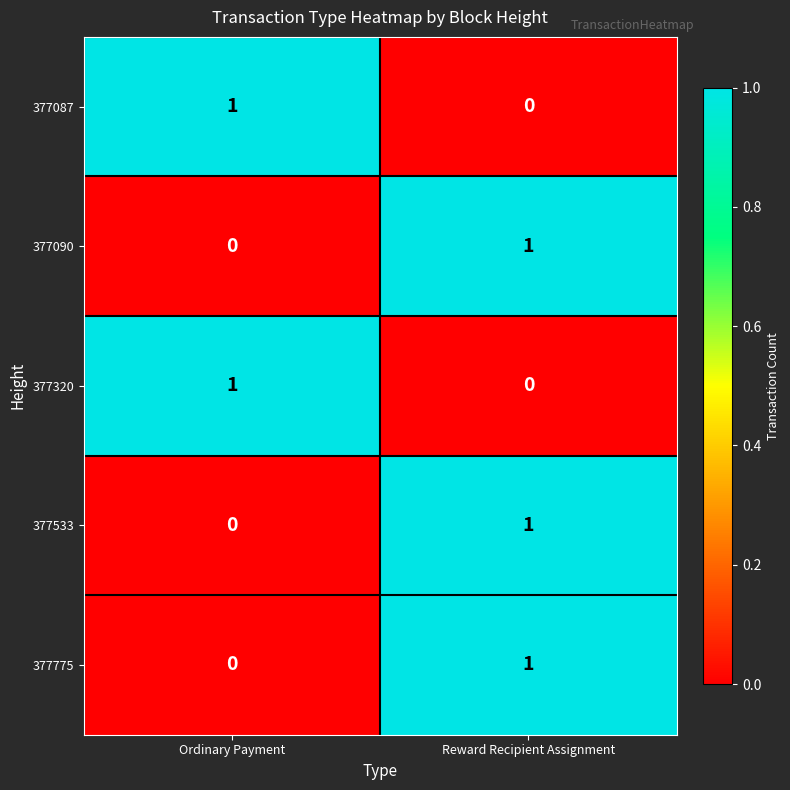

Rank the categories by 377533 value from lowest to highest.

Ordinary Payment, Reward Recipient Assignment